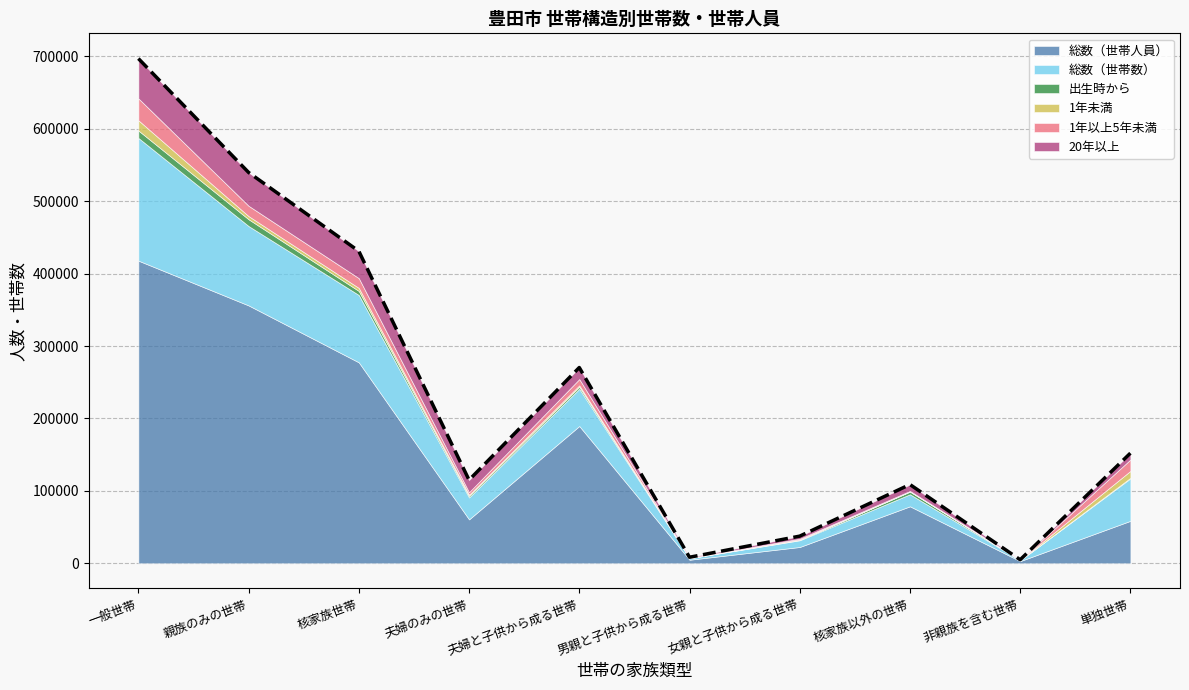

Where is the first local maximum for 出生時から?

夫婦と子供から成る世帯